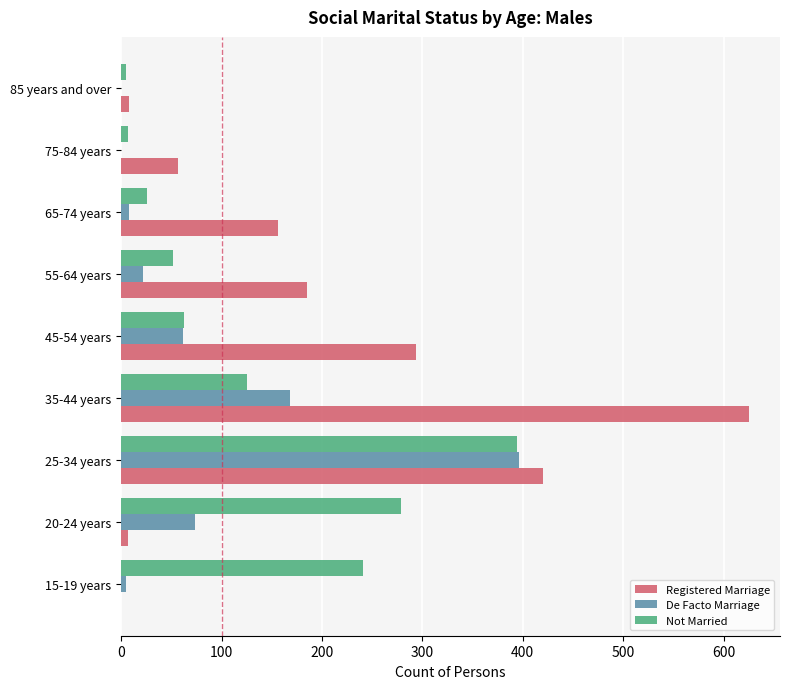

Which series changed the most between 20-24 years and 85 years and over?

Not Married